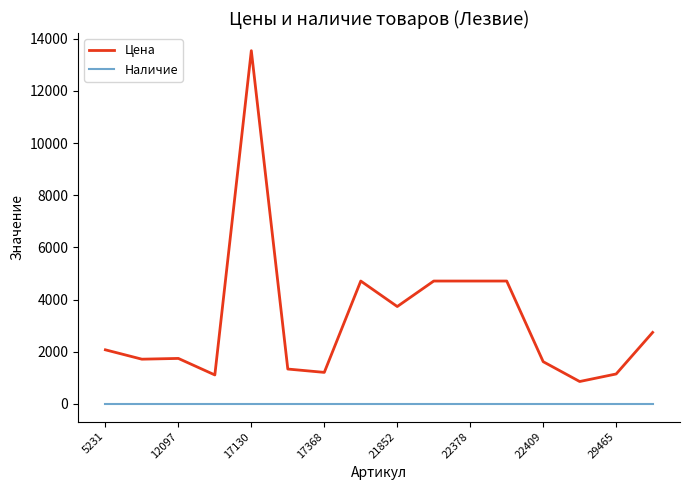

Which series has the widest spread of values?

Цена